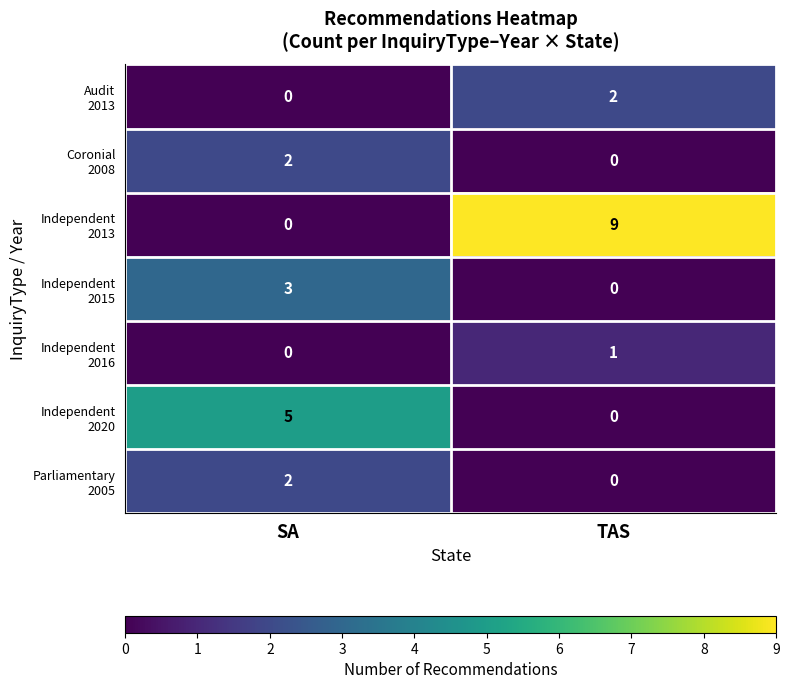

What is the total value across all series at TAS?

12